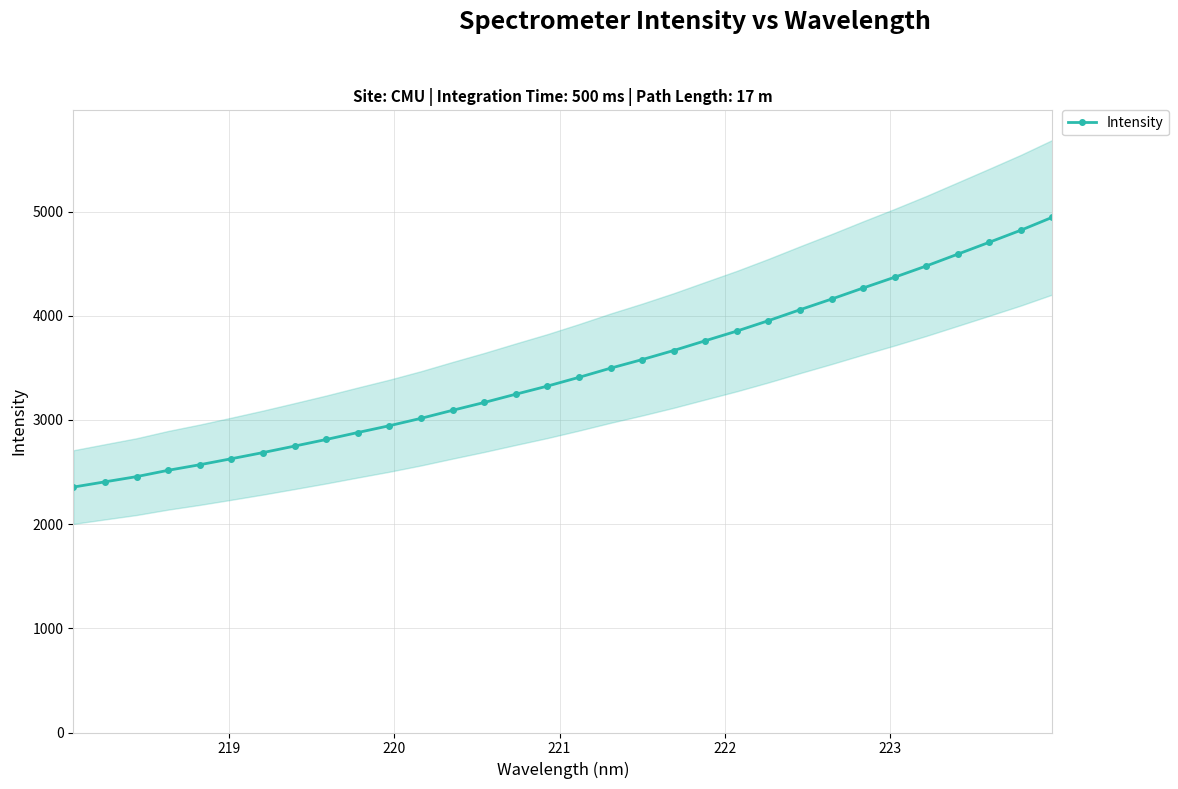

What is the lowest value of the Intensity series?

2355.9